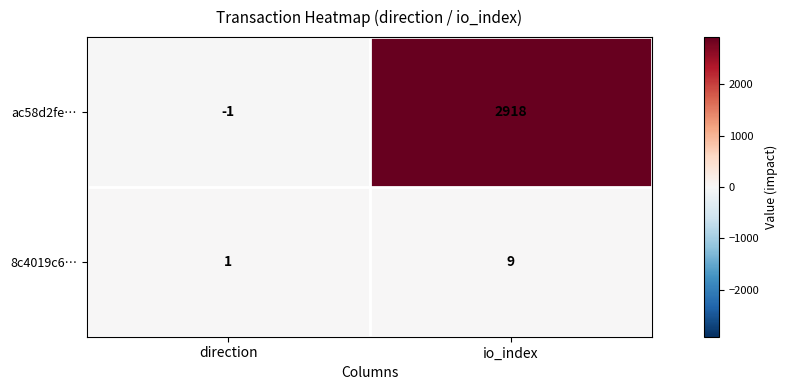

Reading left to right, extract all data points from this chart.

ac58d2fe…: direction=-1	io_index=2918
8c4019c6…: direction=1	io_index=9